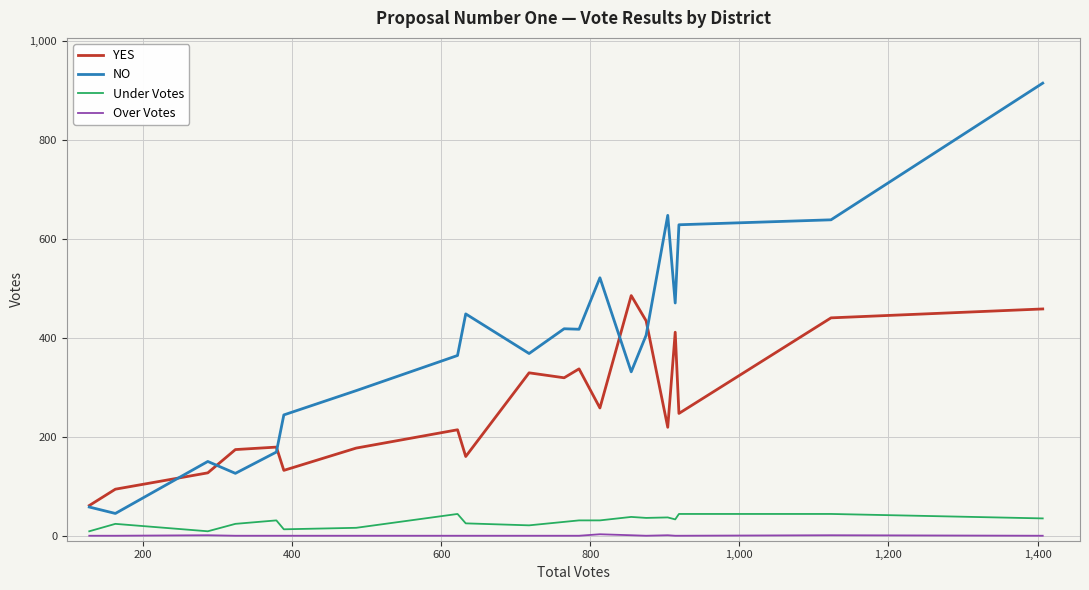

Which series has the widest spread of values?

NO